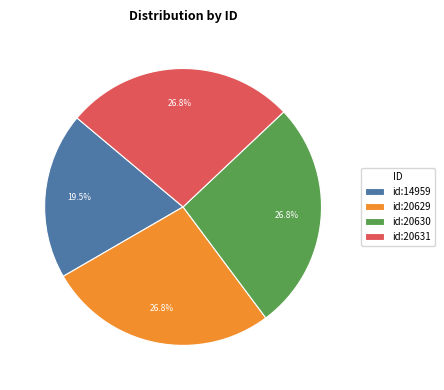

How many segments does this pie chart have?

4